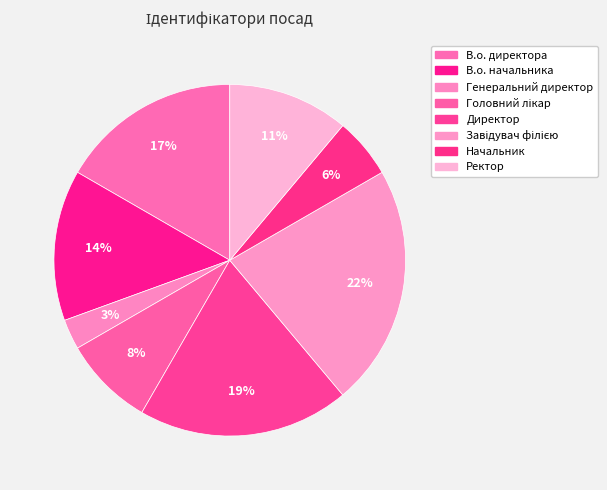

How many slices are in this pie chart?

8